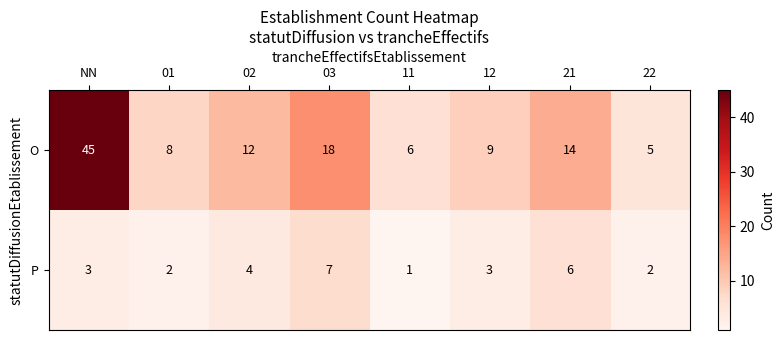

Reading right to left, what are all the values shown in this chart?

O: 5	14	9	6	18	12	8	45
P: 2	6	3	1	7	4	2	3